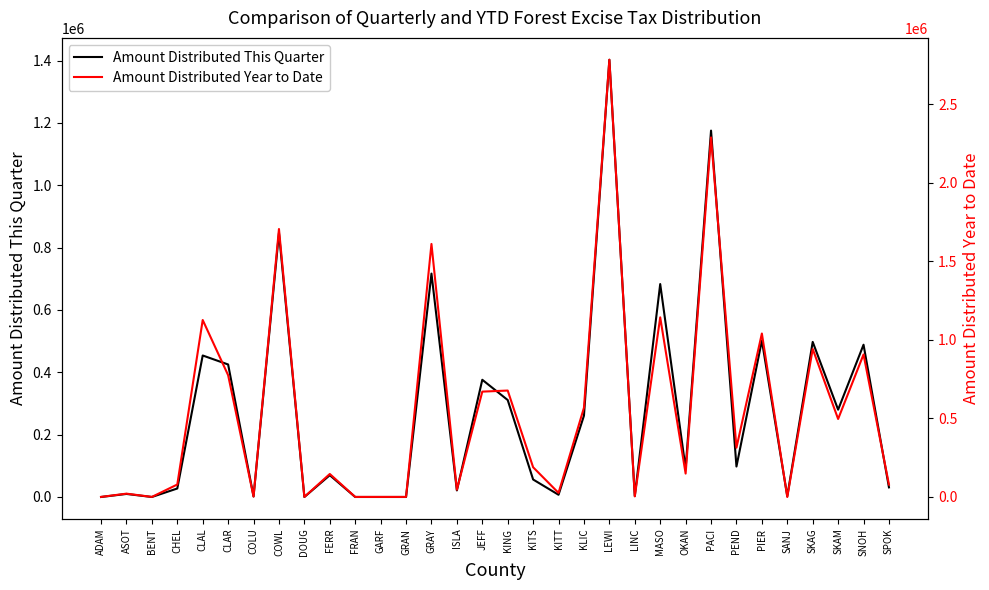

What is the sum of the Amount Distributed This Quarter values at KLIC and PIER?

762851.0